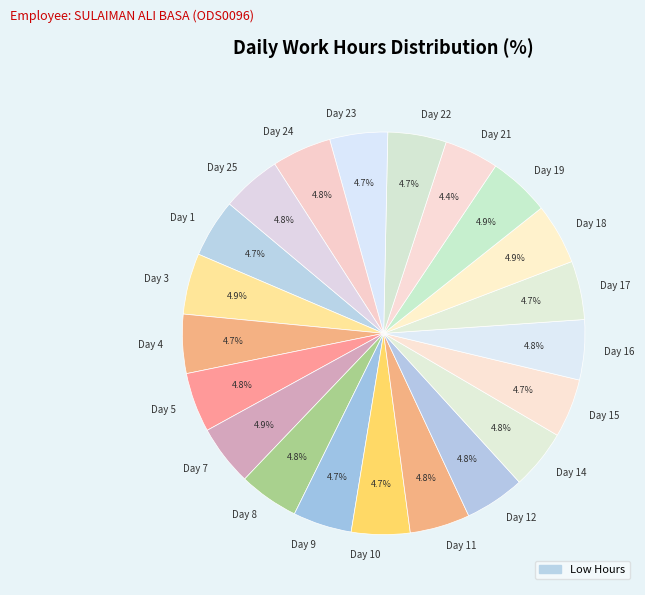

The Day 16 slice represents 5% of the pie. True or false?

True